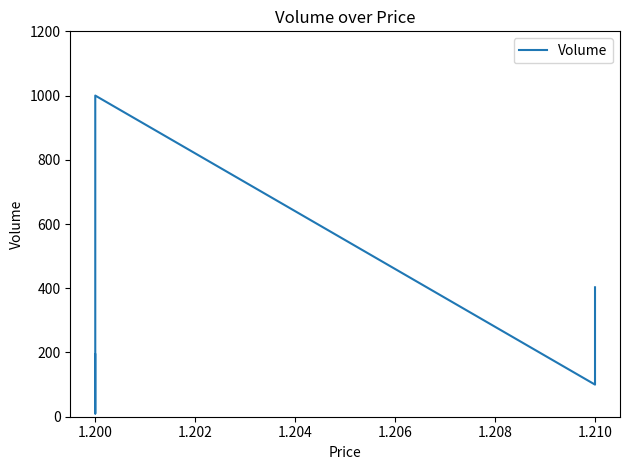

Is it true that the value at 1.210 is 100?

True